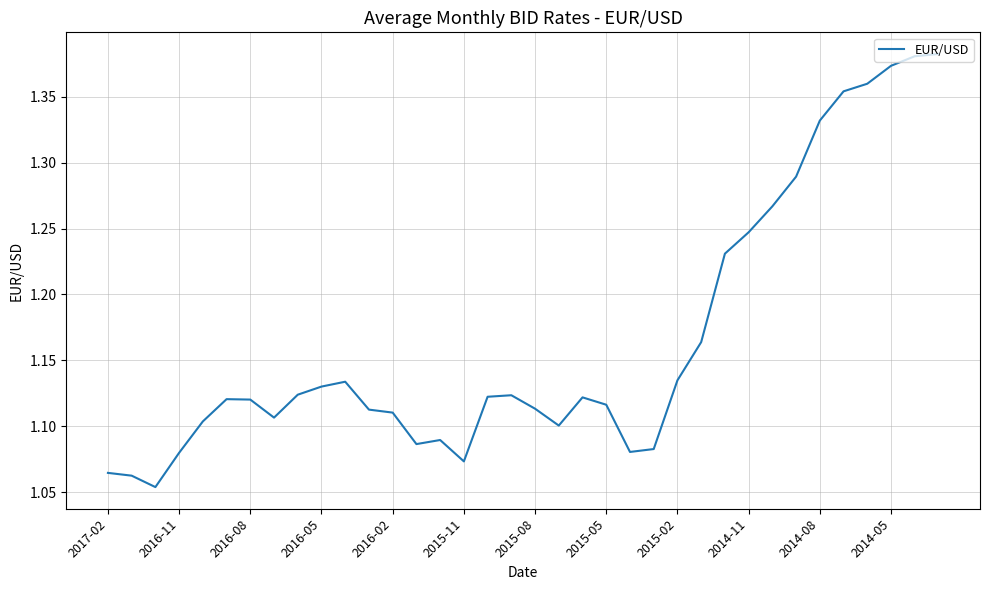

What is the difference between the maximum and minimum values?

0.3